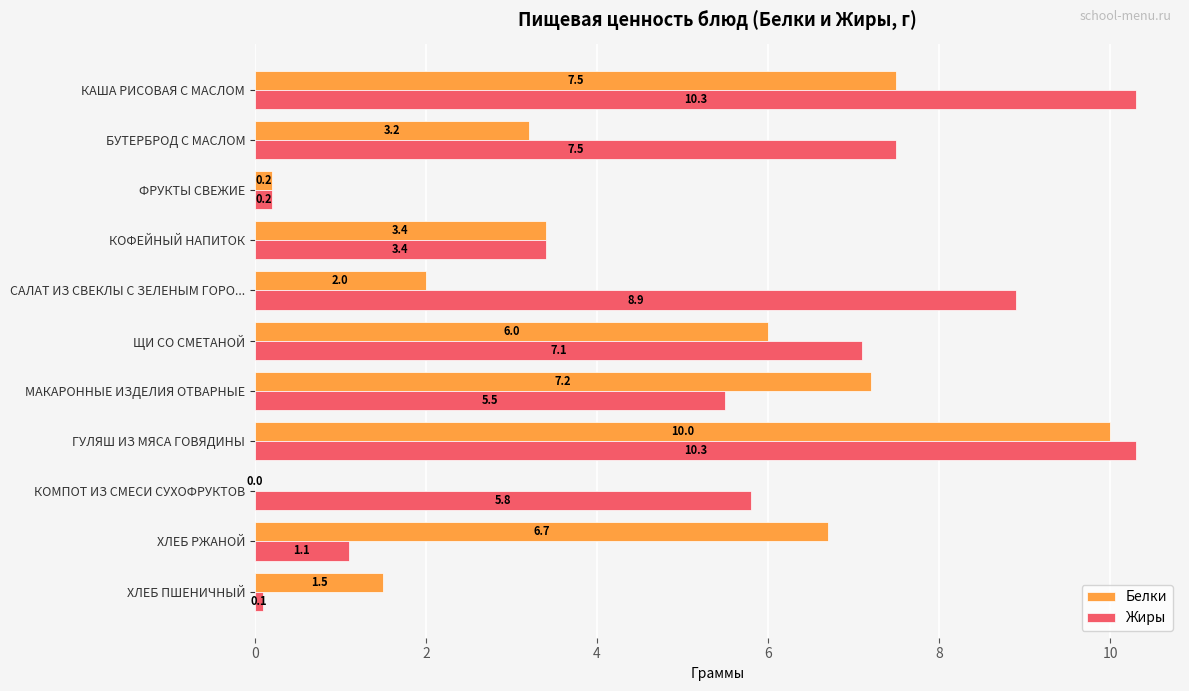

What is the sum of the Жиры values at ЩИ СО СМЕТАНОЙ and ГУЛЯШ ИЗ МЯСА ГОВЯДИНЫ?

17.4